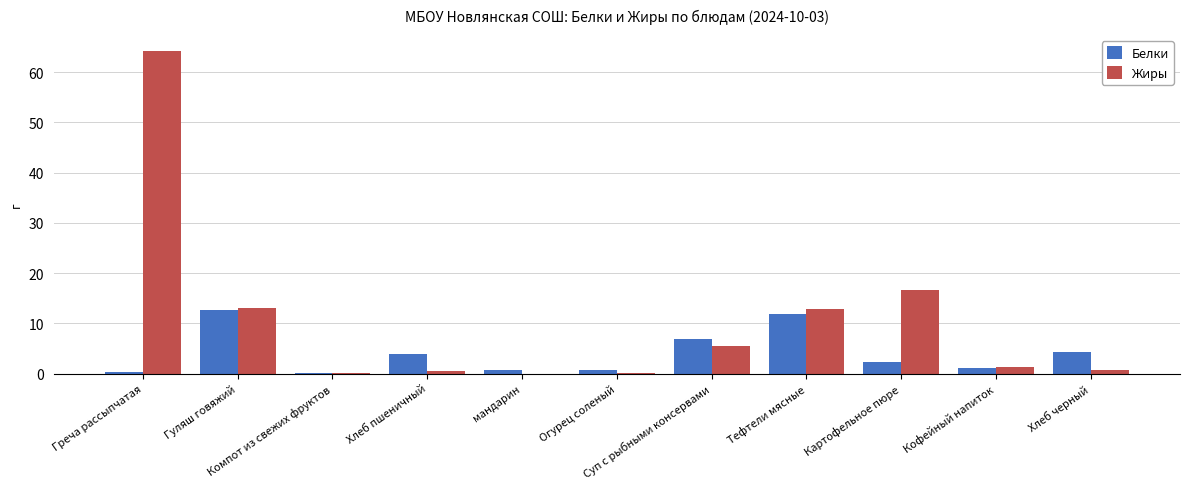

Which series has the largest total across all categories?

Жиры